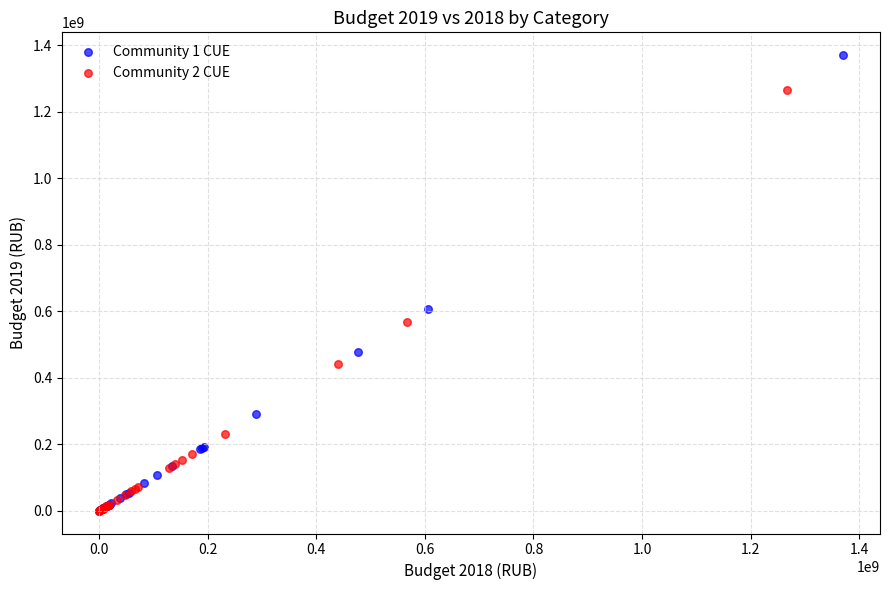

Which series has the widest spread of Y values?

Community 1 CUE